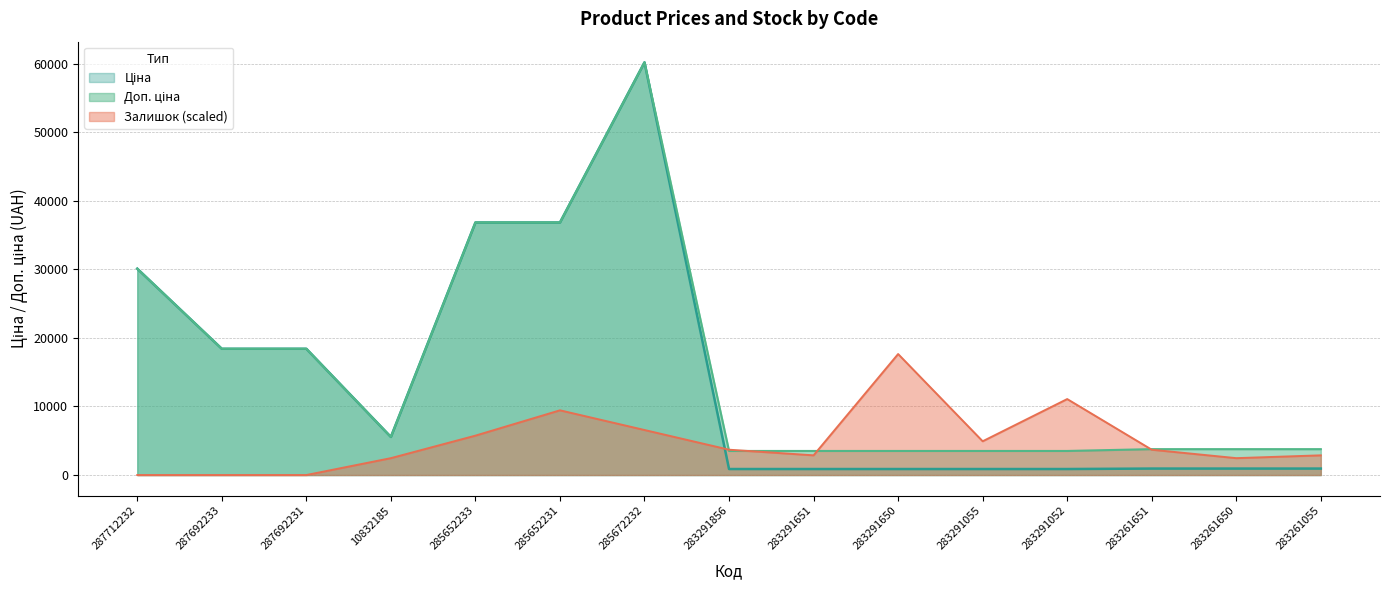

What is the difference between the highest and lowest values at 285652231?

27400.4